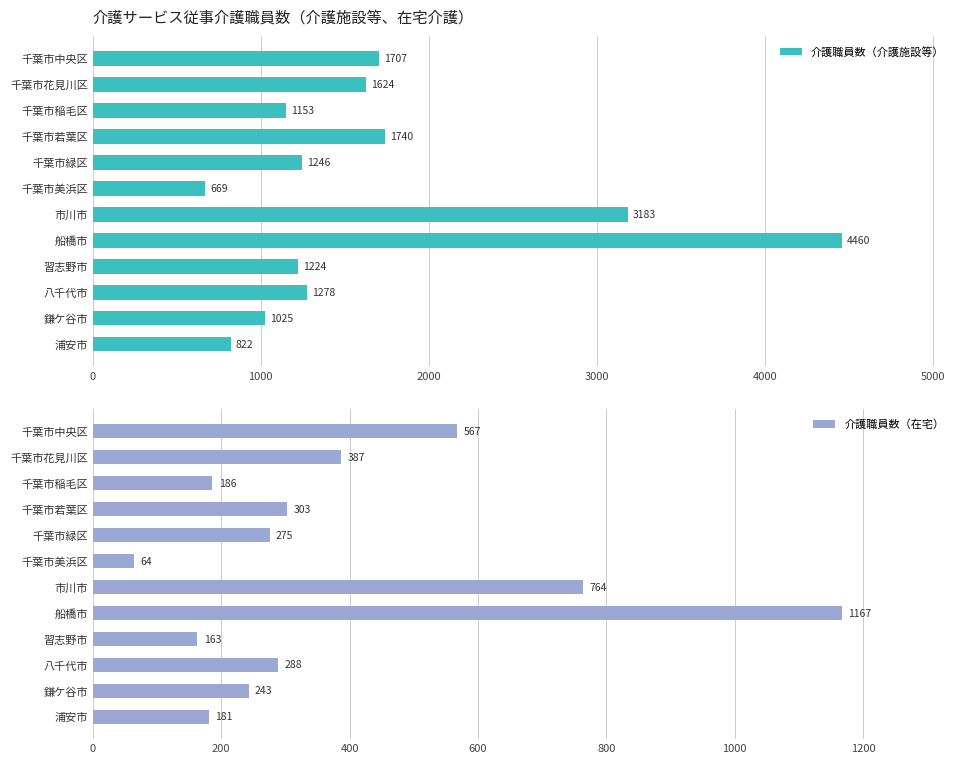

What is the greatest value displayed?

4460.0